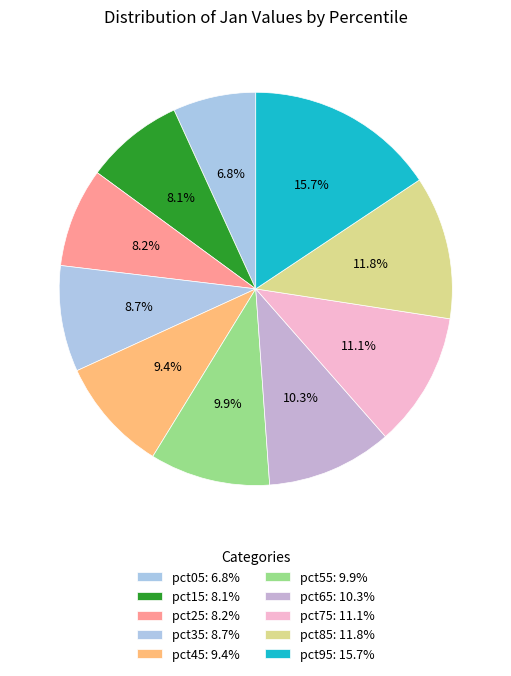

How many slices are in this pie chart?

10